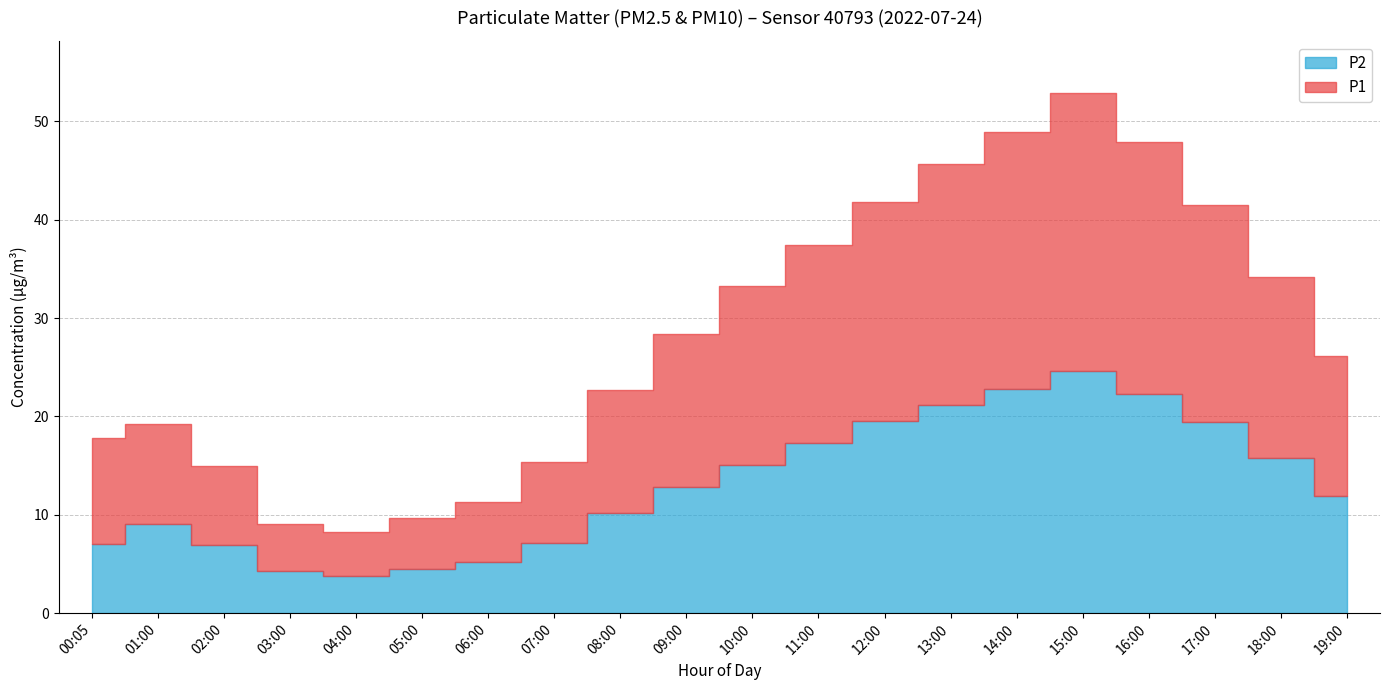

The P1 series shows 33.3 at 10:00. True or false?

True